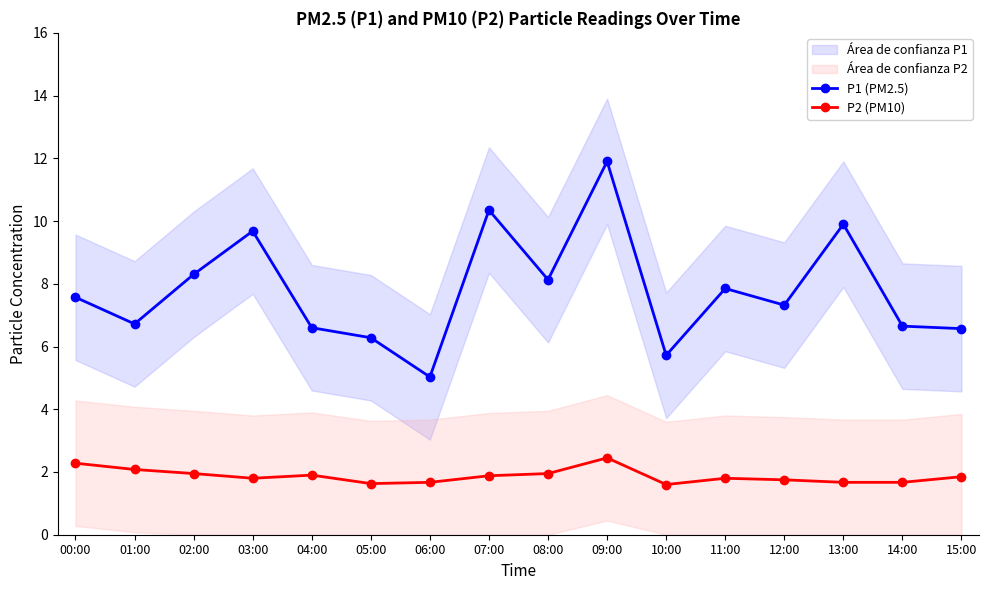

Rank the series by their average value, from highest to lowest.

P1 (PM2.5), P2 (PM10)